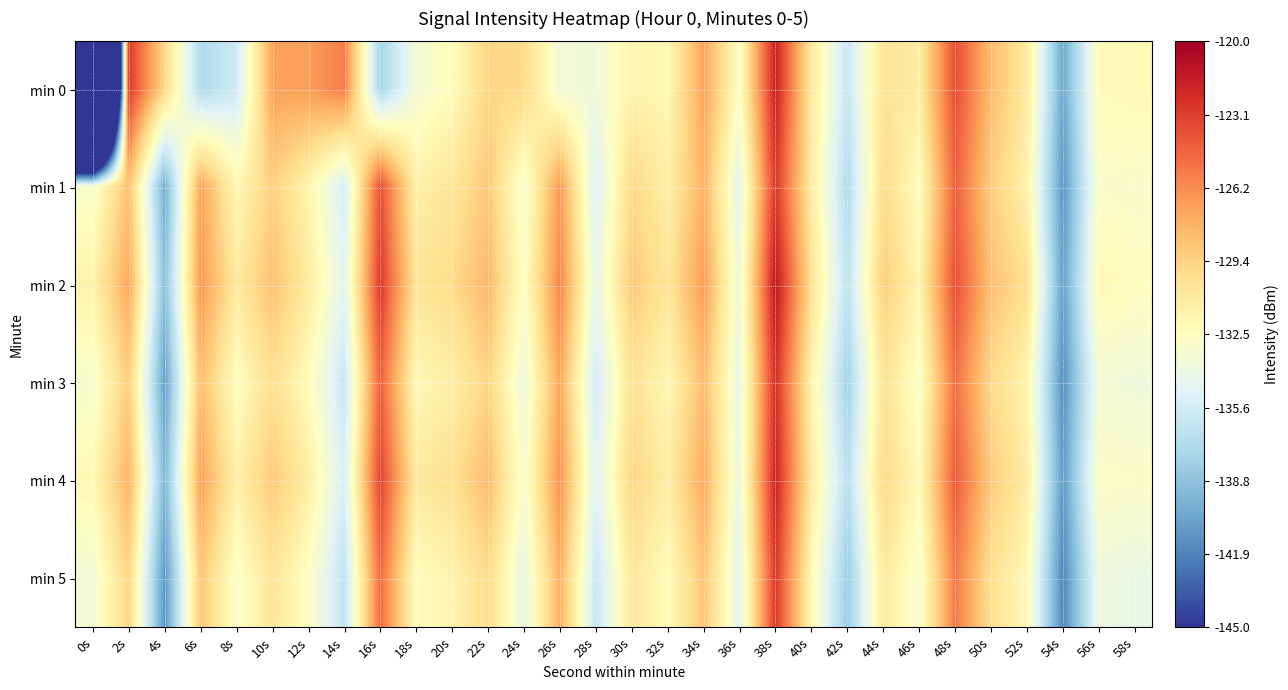

What is the total value across all series at 4s?

-829.2